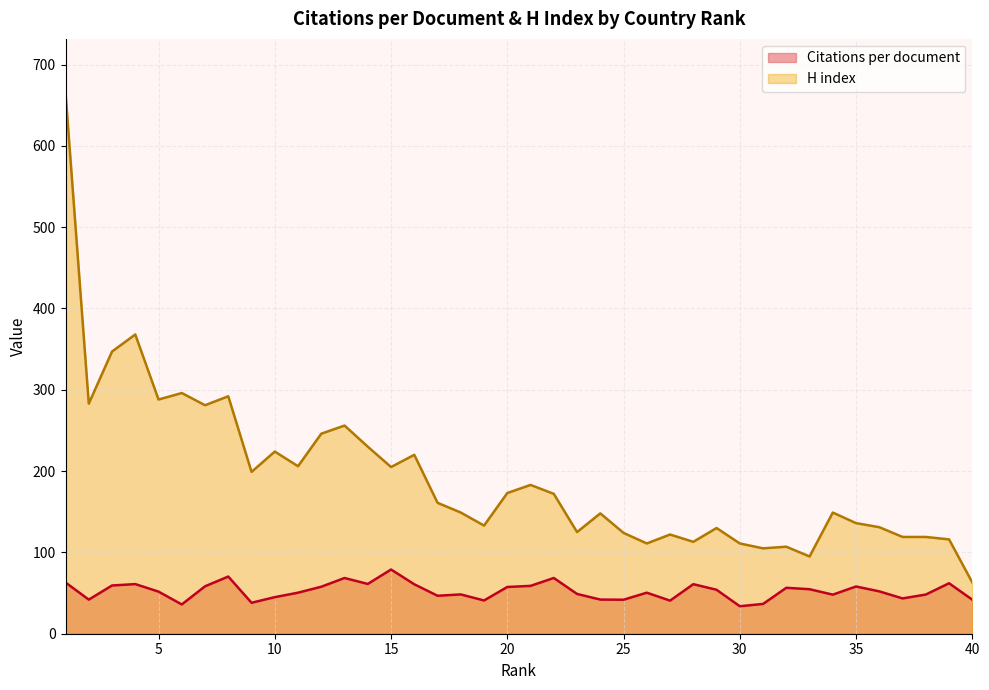

Is it true that Citations per document equals 23.8 at 12?

False